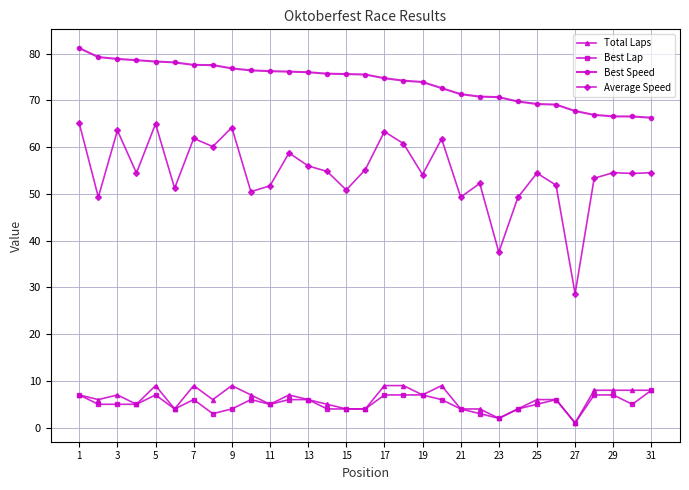

True or false: Total Laps has more than 0 points higher than both neighbors.

True